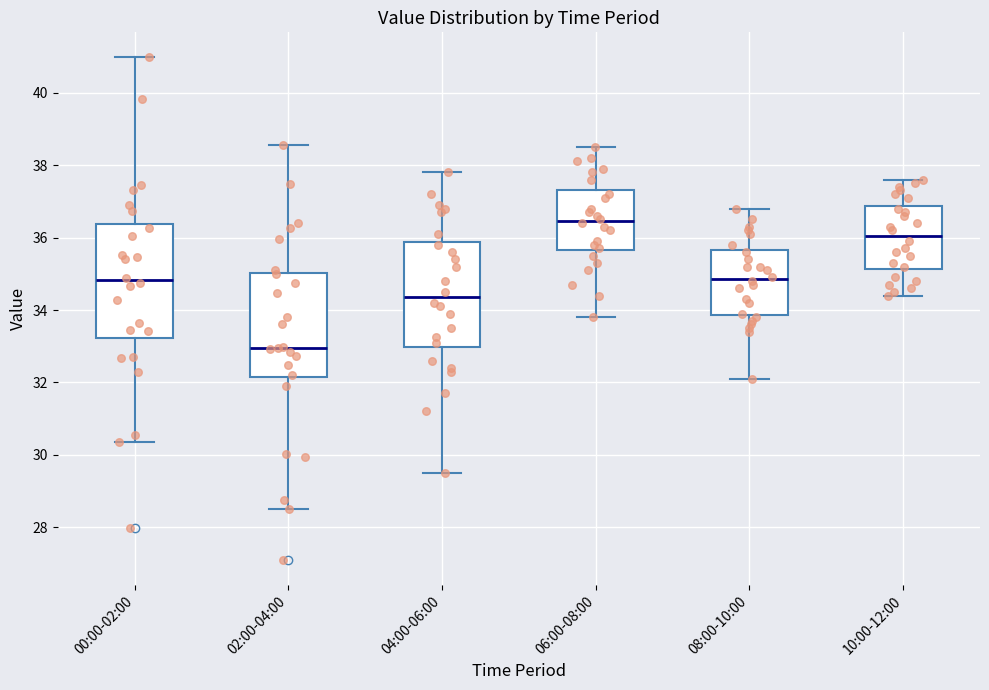

Reading left to right, transcribe this box plot: for each box, give where its median line is, the range the box spans, and where its two whiskers end, as read against the y-axis. The values are not printed on the chart, so give them approximately, as read against the axis.

00:00-02:00: median 34.8, box 33.2 to 36.4, whiskers 30.4 to 41.0
02:00-04:00: median 33.0, box 32.2 to 35.0, whiskers 28.6 to 38.6
04:00-06:00: median 34.4, box 33.0 to 35.8, whiskers 29.6 to 37.8
06:00-08:00: median 36.4, box 35.6 to 37.4, whiskers 33.8 to 38.6
08:00-10:00: median 34.8, box 33.8 to 35.6, whiskers 32.2 to 36.8
10:00-12:00: median 36.0, box 35.2 to 36.8, whiskers 34.4 to 37.6